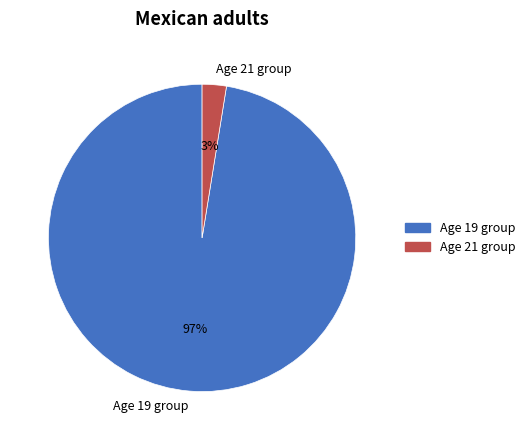

Which category has the smallest portion of the pie?

Age 21 group